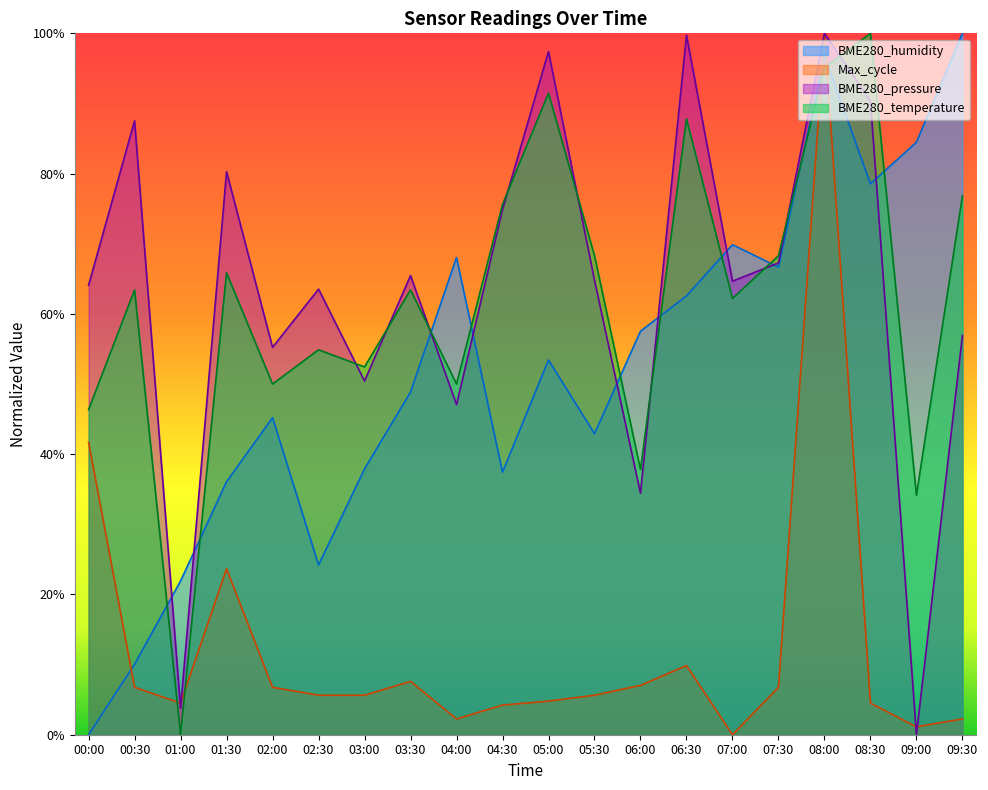

After their last crossing, which series has the higher values: BME280_pressure or BME280_temperature?

BME280_temperature